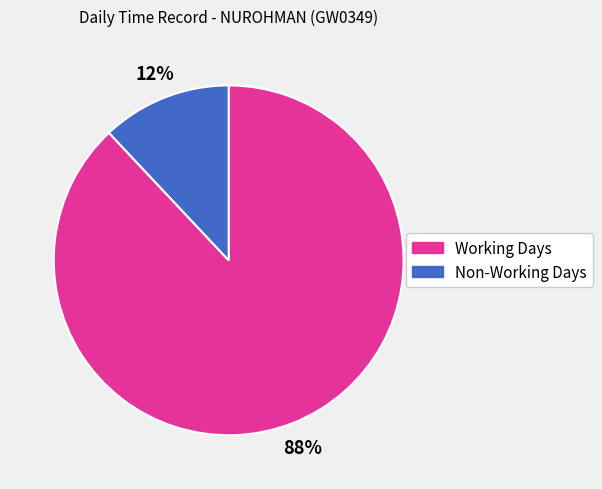

How many slices are in this pie chart?

2